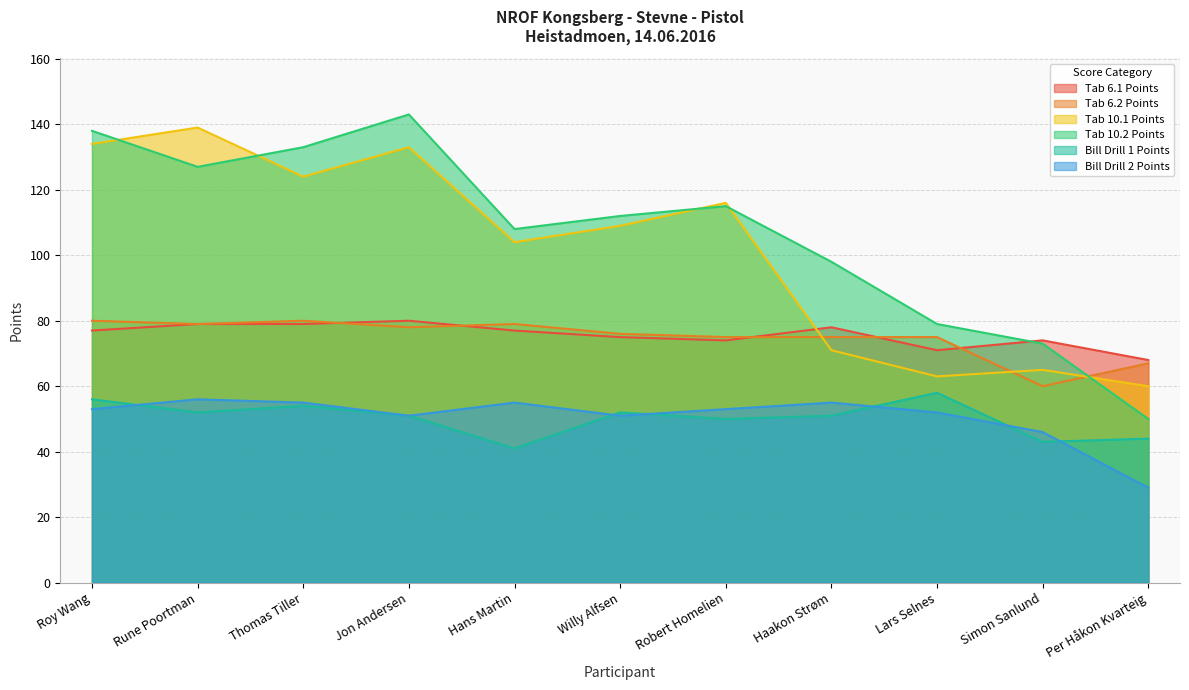

True or false: Tab 10.2 Points and Tab 6.2 Points intersect in this chart.

True